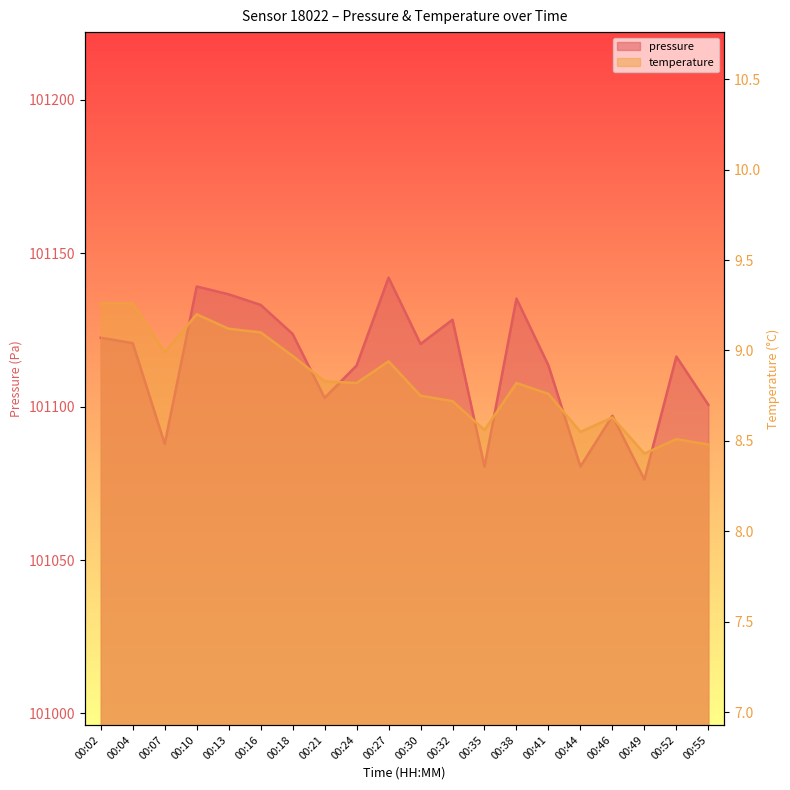

Between 00:10 and 00:38, which series saw the biggest shift?

pressure